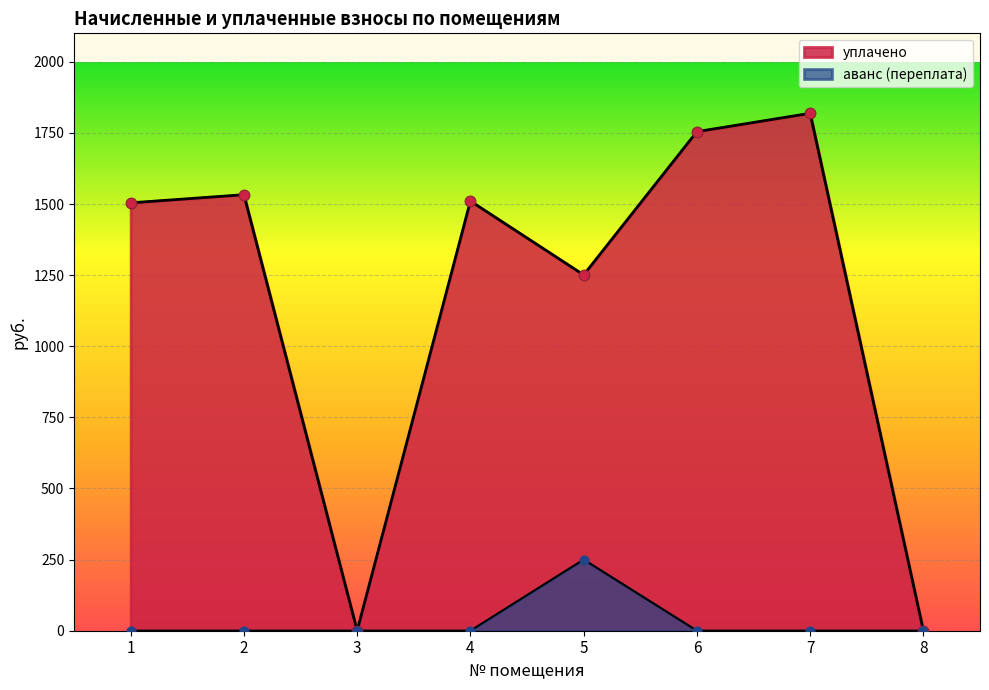

What is the total value across all series at 7?

1819.0